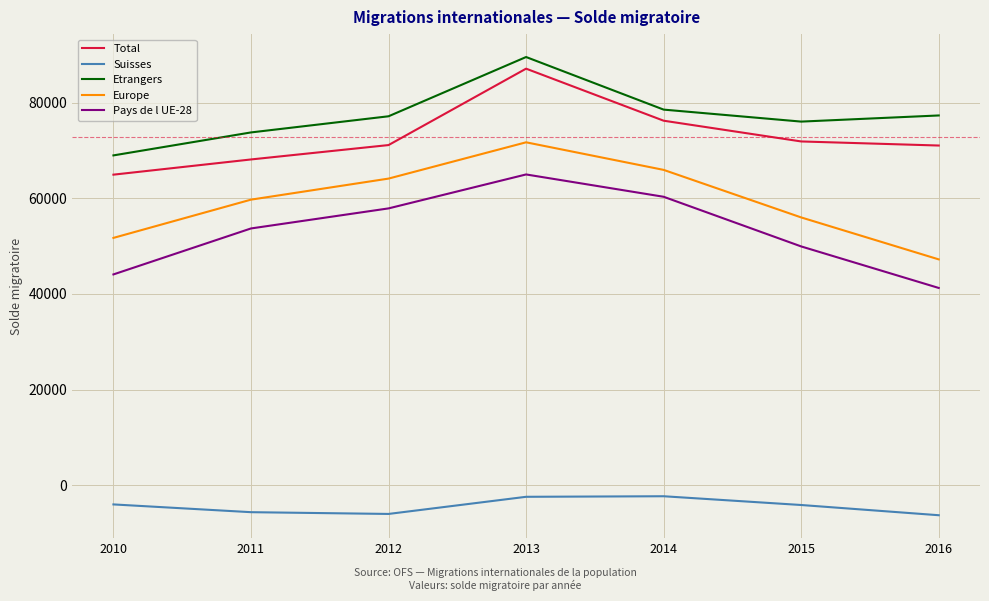

At which label does Etrangers reach its minimum?

2010